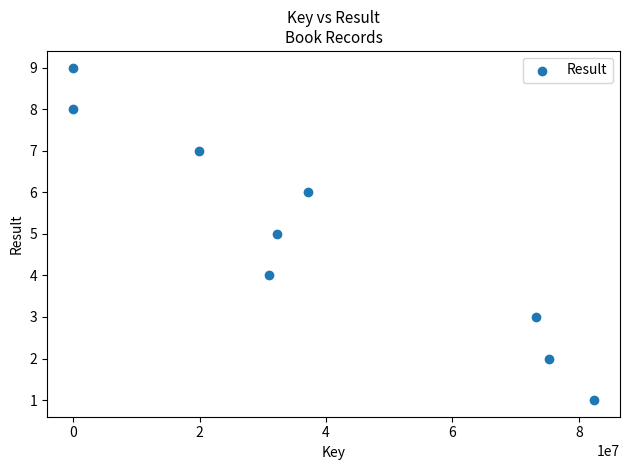

What is the average X value?

39025543